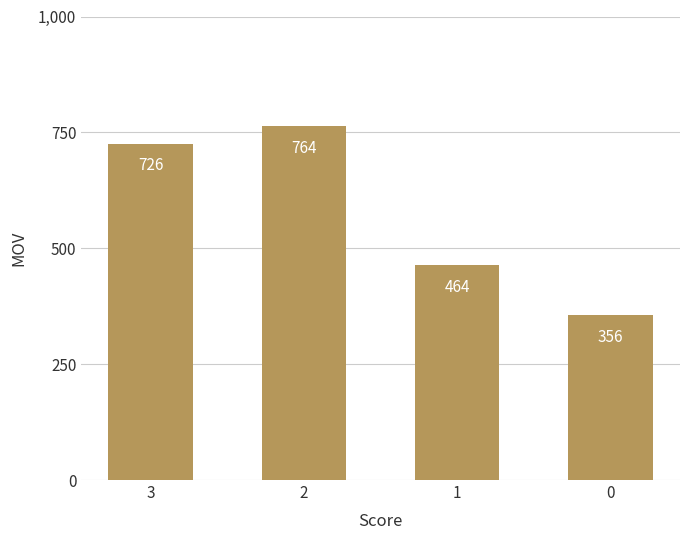

At which label is the value closest to 560?

1